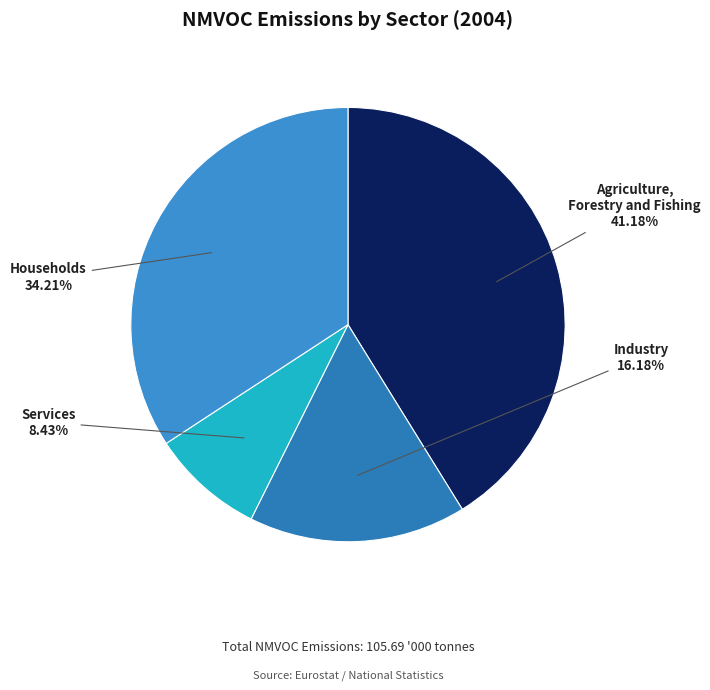

Between Agriculture, Forestry and Fishing and Households, which is larger?

Agriculture, Forestry and Fishing